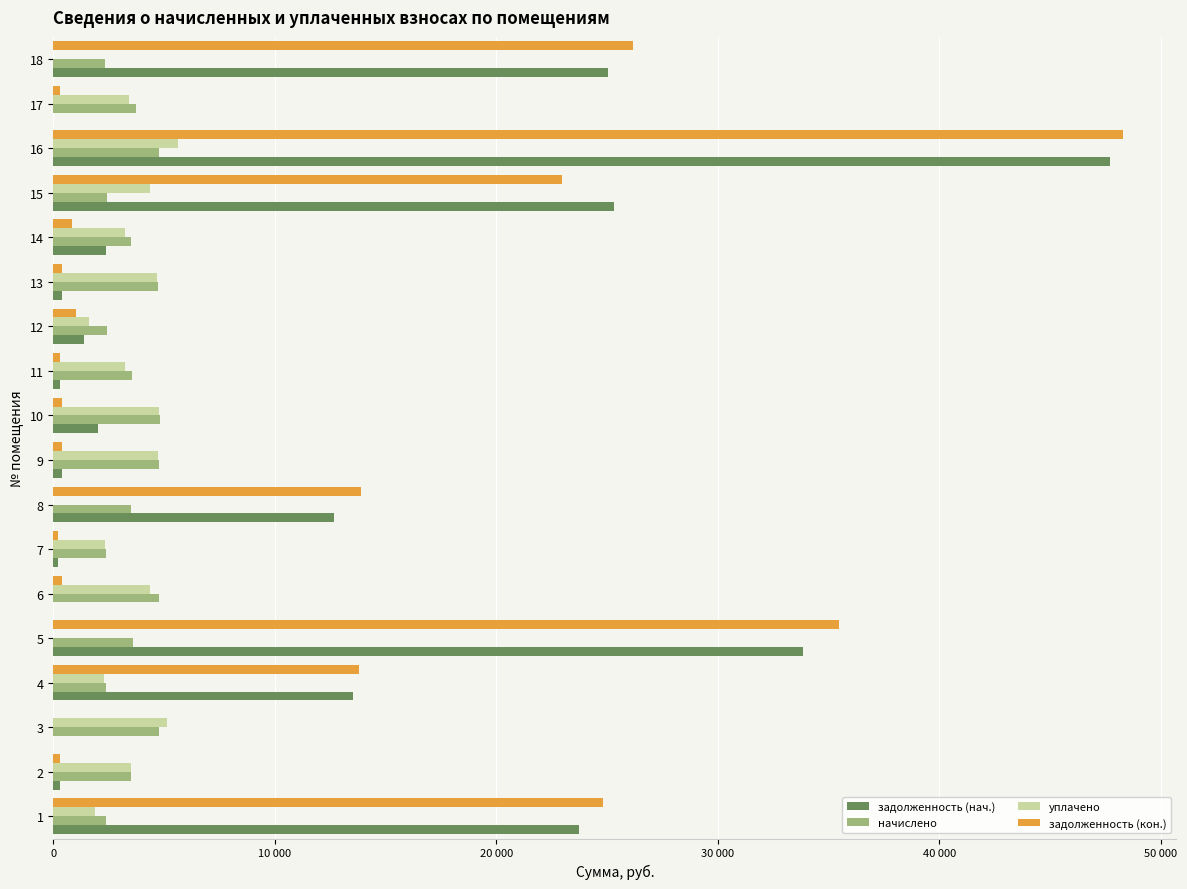

What are all the series names shown in the legend?

задолженность (нач.), начислено, уплачено, задолженность (кон.)